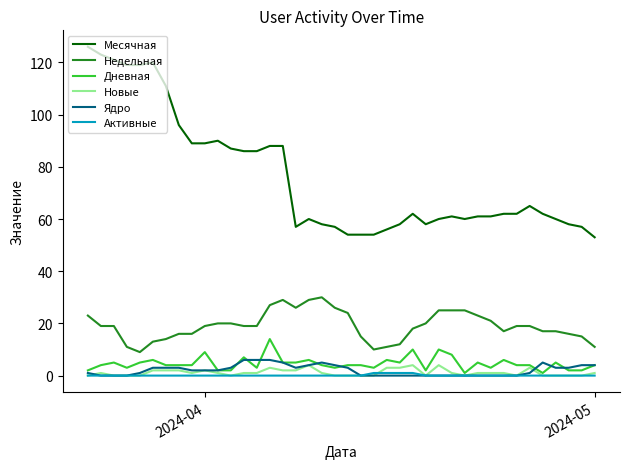

True or false: Недельная and Активные cross at least once.

False